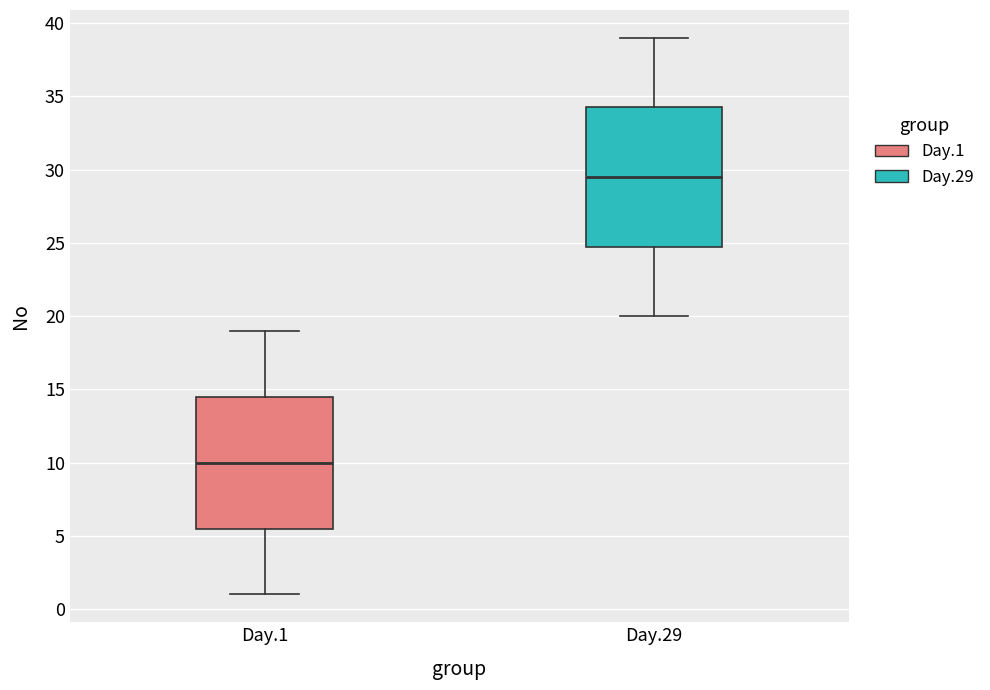

Reading left to right, read every box against the y-axis: the position of its median line, the range the box covers, and the ends of its whiskers. The values are not printed on the chart, so give them approximately, as read against the axis.

Day.1: median 10.0, box 5.5 to 14.5, whiskers 1.0 to 19.0
Day.29: median 29.5, box 25.0 to 34.5, whiskers 20.0 to 39.0